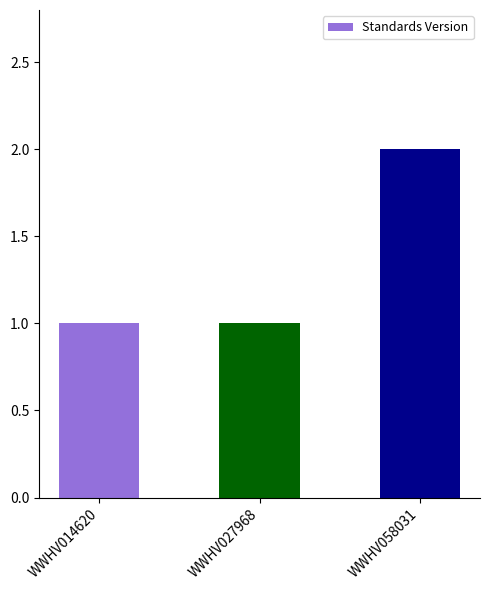

Count the number of data series in this chart.

1